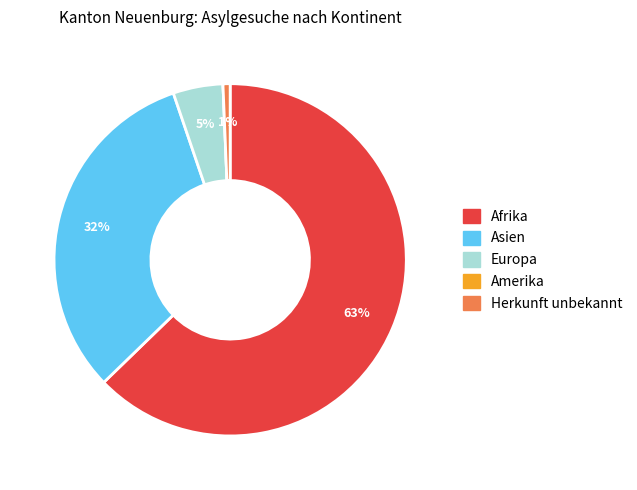

To the nearest percent, what is the average slice percentage?

20%